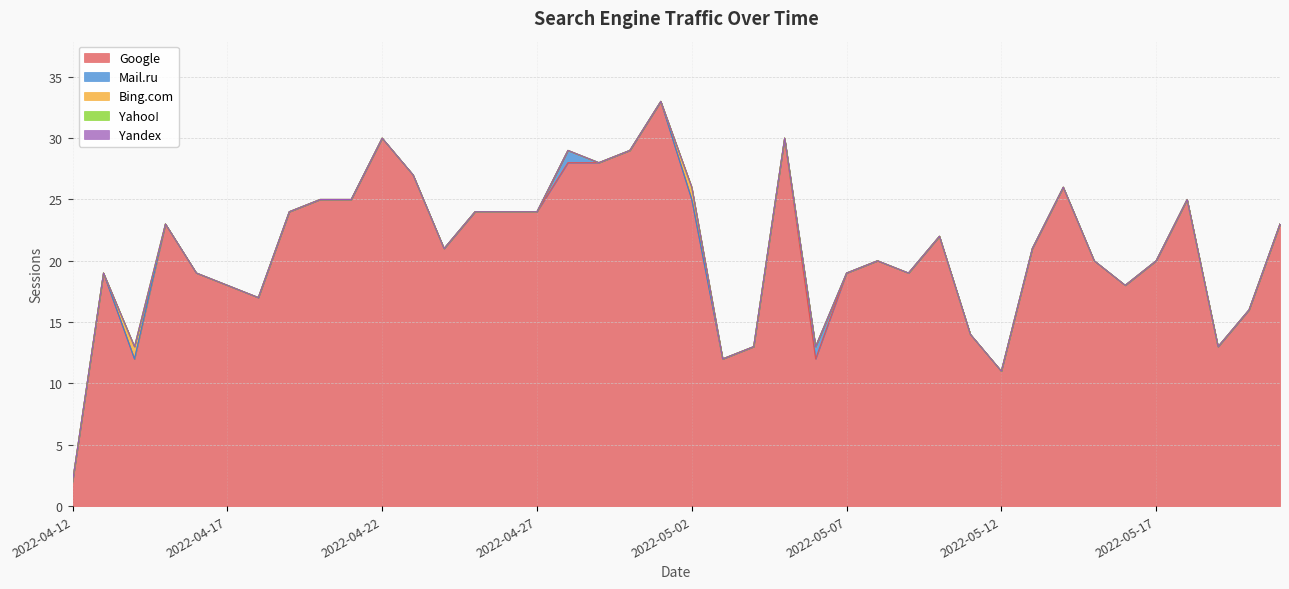

What position from the left is 2022-05-16?

35